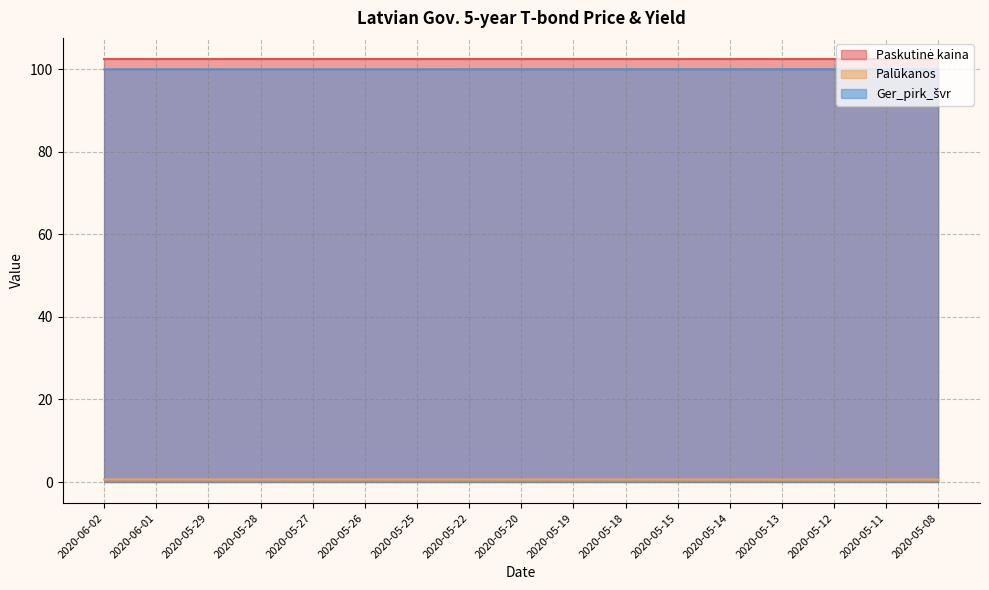

What is the label of the 13th point from the left?

2020-05-14